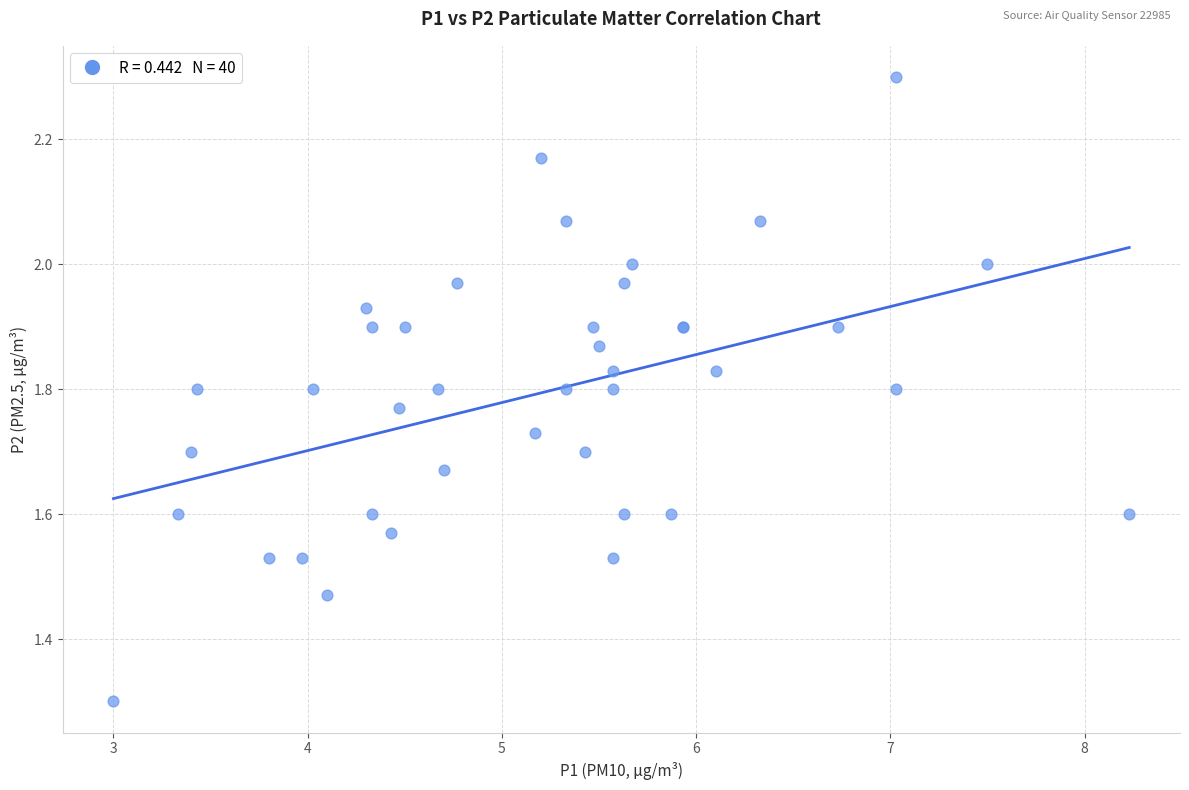

What Y value in the scatter plot is closest to 1?

1.3